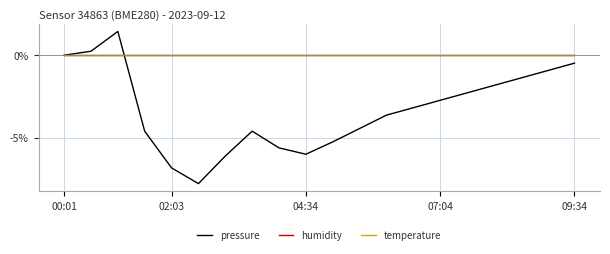

Does the chart display data point markers on the line(s)?

No